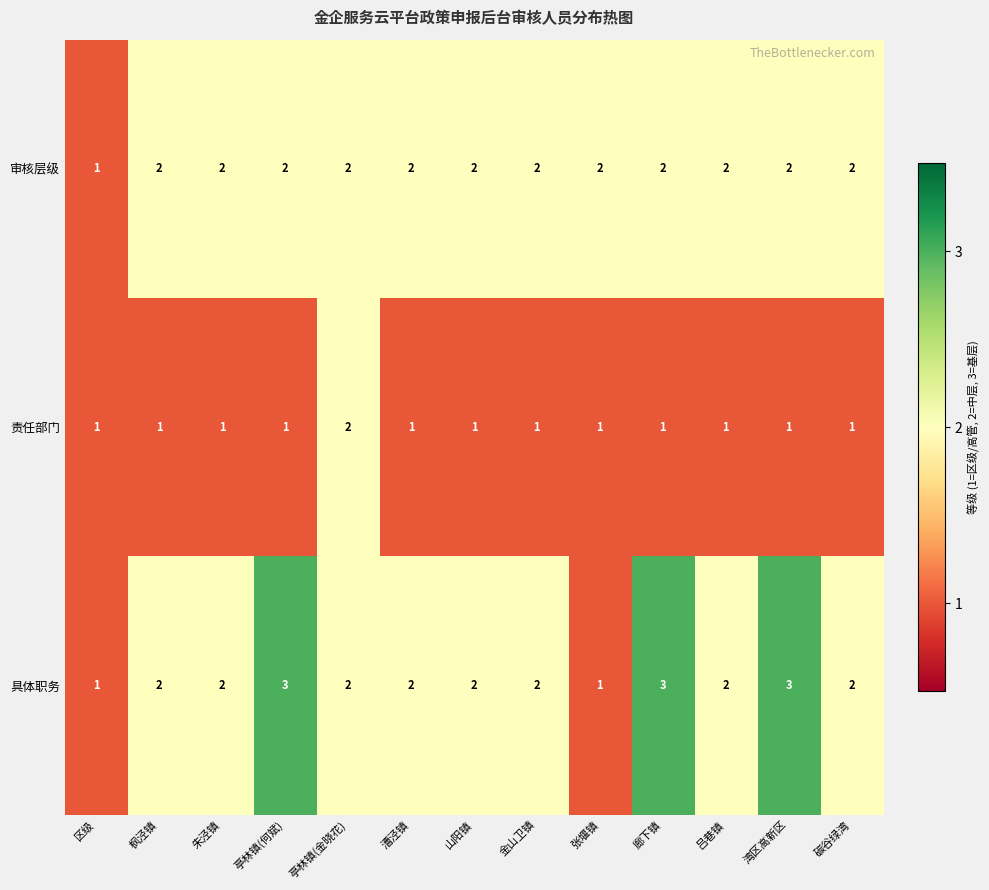

Between 金山卫镇 and 湾区高新区, which series saw the biggest shift?

具体职务